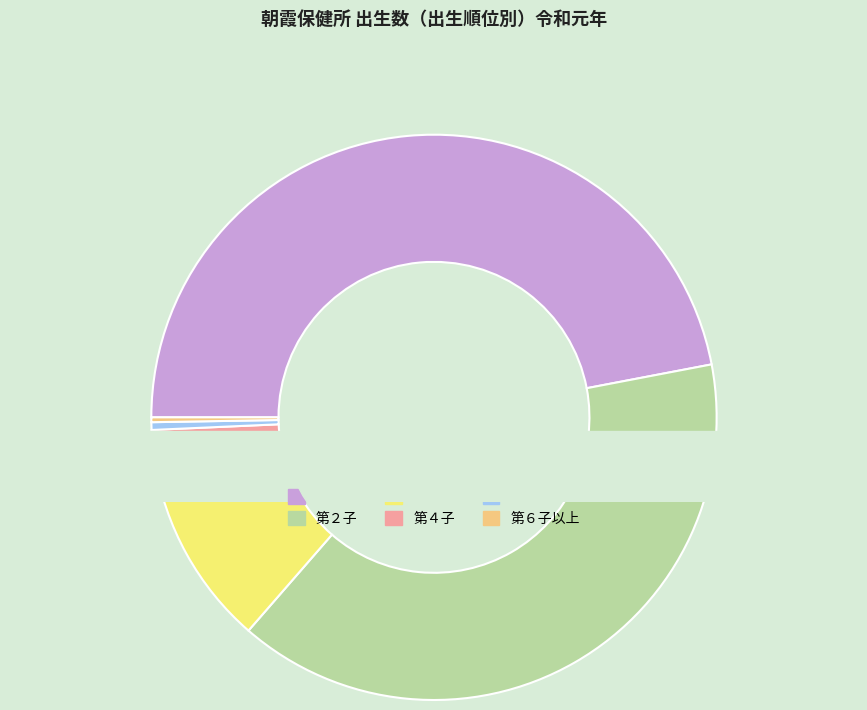

True or false: 第６子以上 accounts for 1% of the total.

False